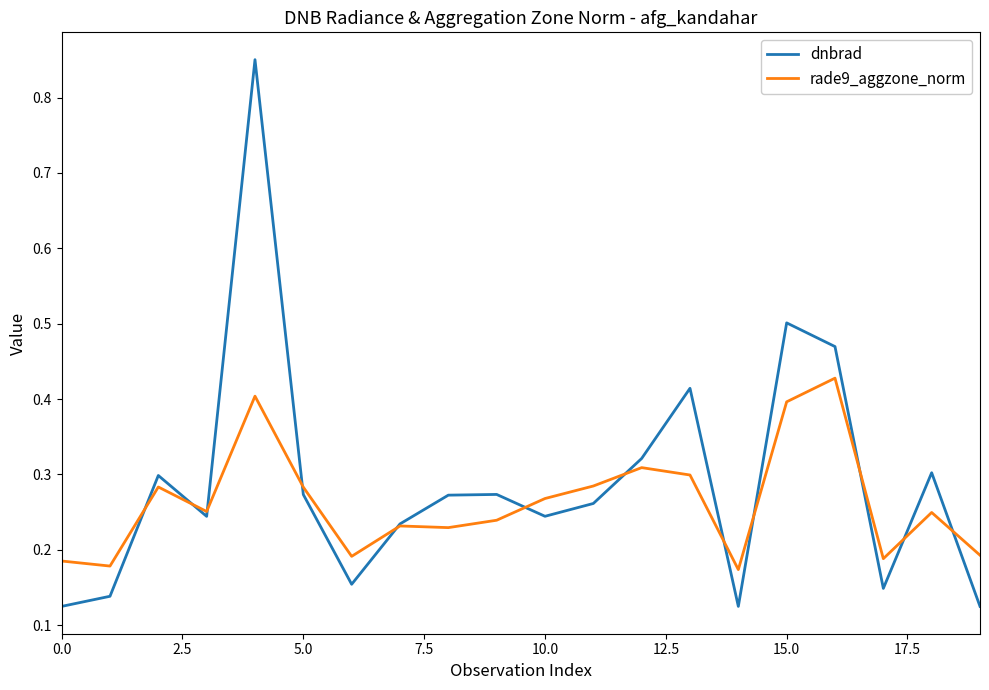

How many intersections are there between dnbrad and rade9_aggzone_norm?

12